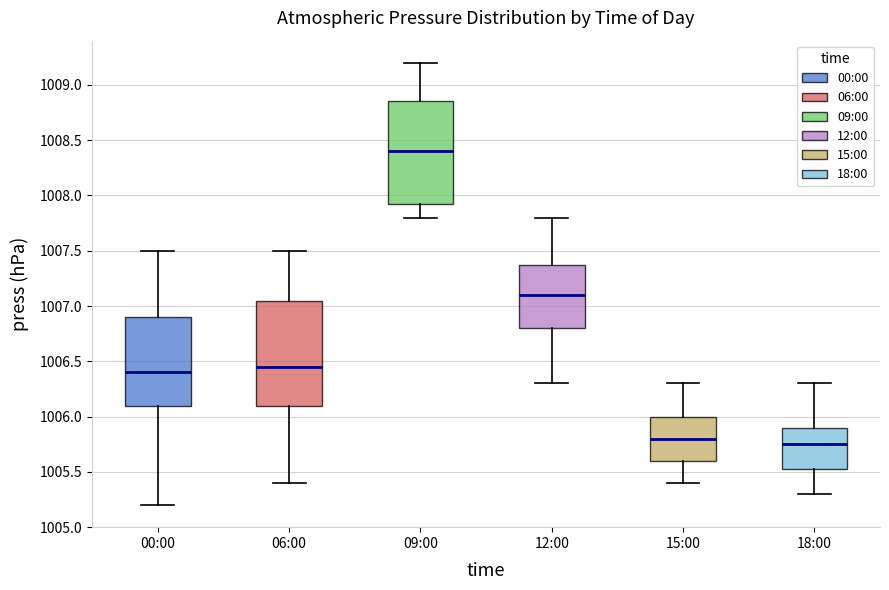

Reading left to right, read every box against the y-axis: the position of its median line, the range the box covers, and the ends of its whiskers. The values are not printed on the chart, so give them approximately, as read against the axis.

00:00: median 1006.40, box 1006.10 to 1006.90, whiskers 1005.20 to 1007.50
06:00: median 1006.45, box 1006.10 to 1007.05, whiskers 1005.40 to 1007.50
09:00: median 1008.40, box 1007.95 to 1008.85, whiskers 1007.80 to 1009.20
12:00: median 1007.10, box 1006.80 to 1007.40, whiskers 1006.30 to 1007.80
15:00: median 1005.80, box 1005.60 to 1006.00, whiskers 1005.40 to 1006.30
18:00: median 1005.75, box 1005.55 to 1005.90, whiskers 1005.30 to 1006.30